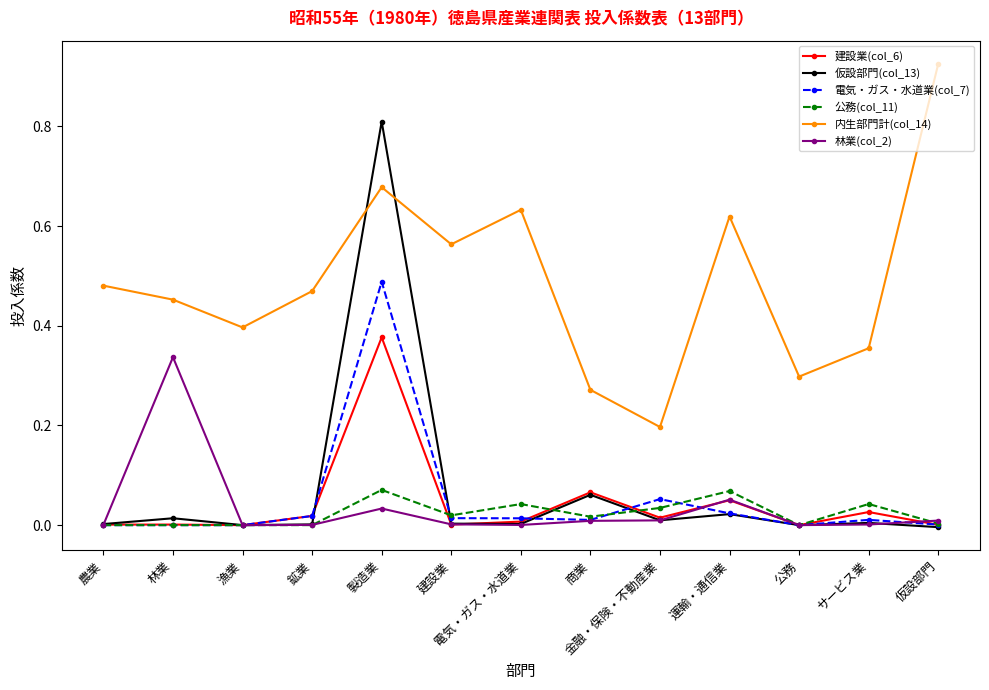

At which category is the sum across all series the highest?

製造業